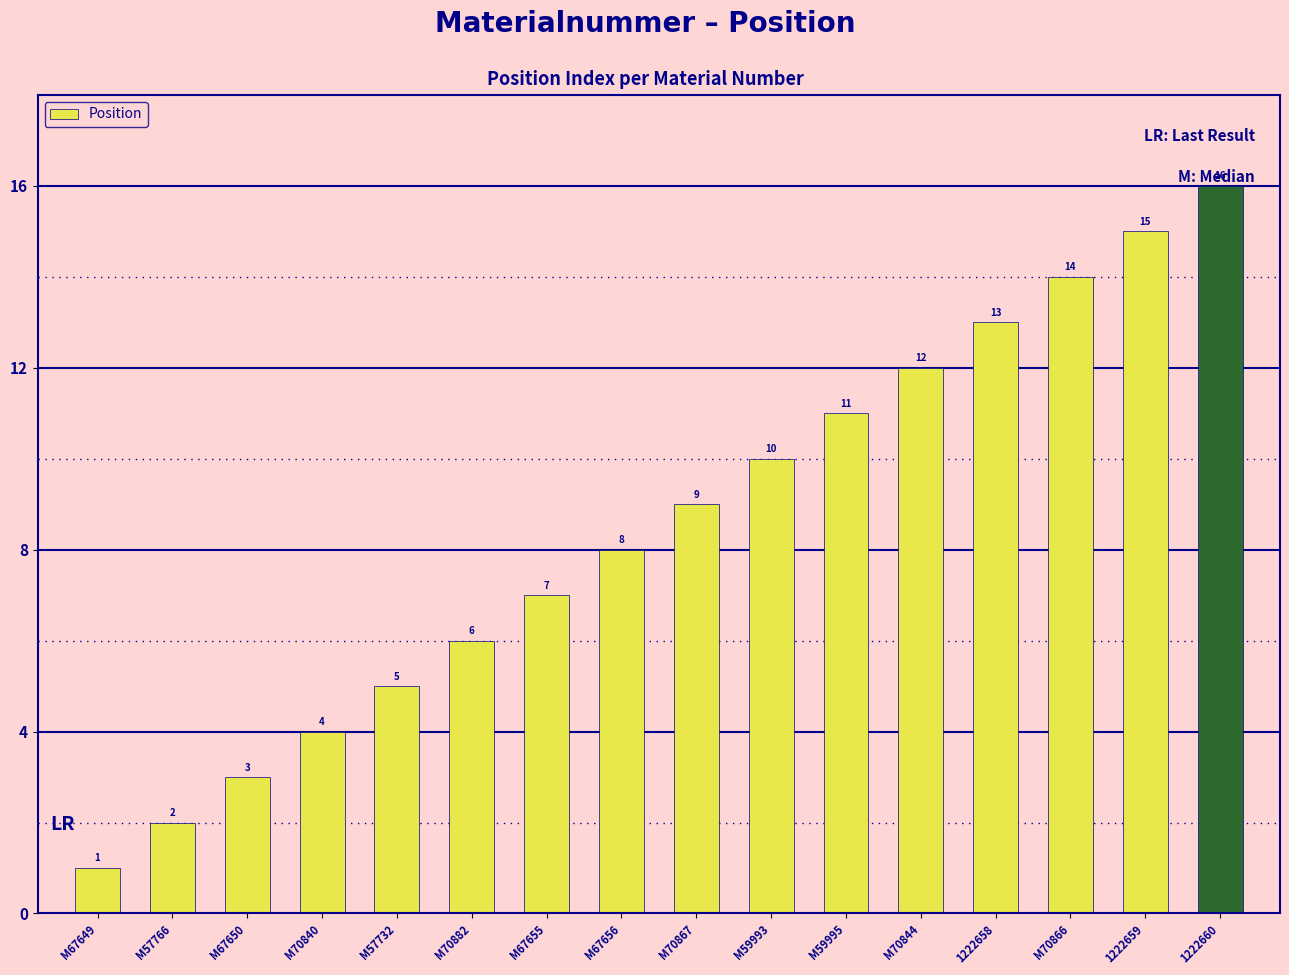

Between M70882 and M59993, which is larger?

M59993